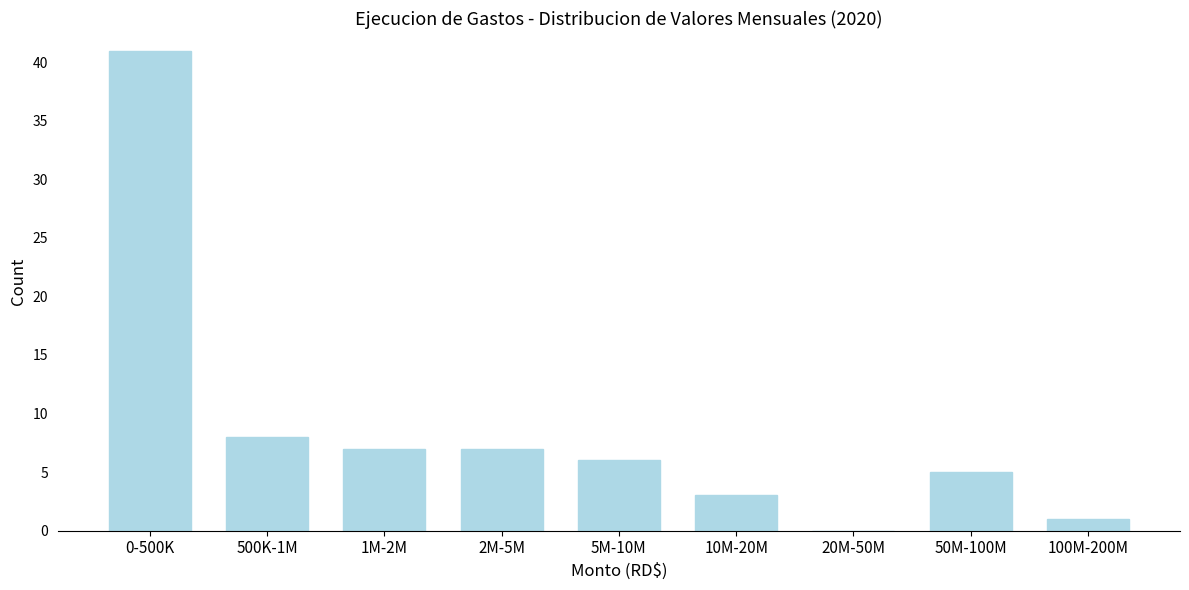

Reading right to left, extract all data points from this chart.

100M-200M=1	50M-100M=5	20M-50M=0	10M-20M=3	5M-10M=6	2M-5M=7	1M-2M=7	500K-1M=8	0-500K=41